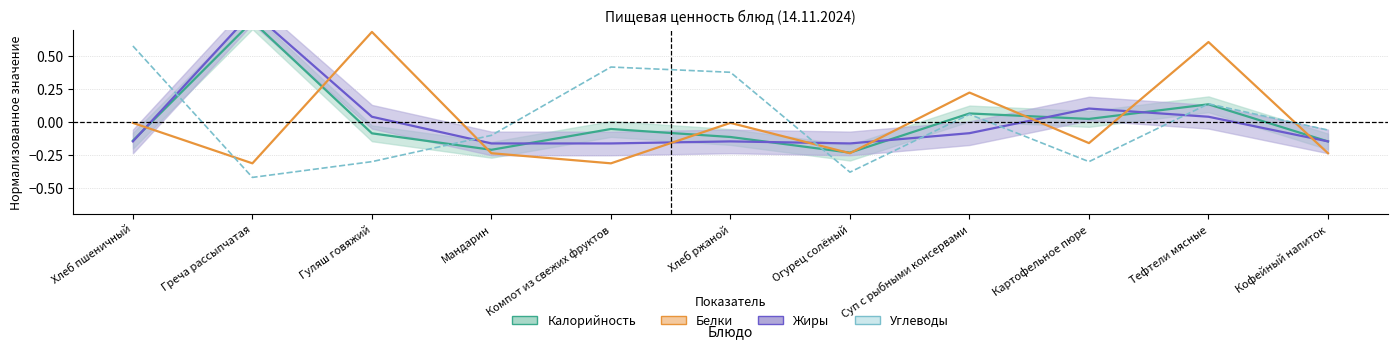

Does the chart have visible grid lines?

Yes